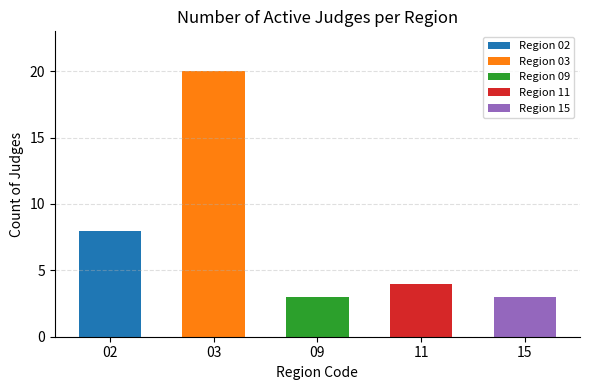

What is the sum of the values at 03 and 15?

23